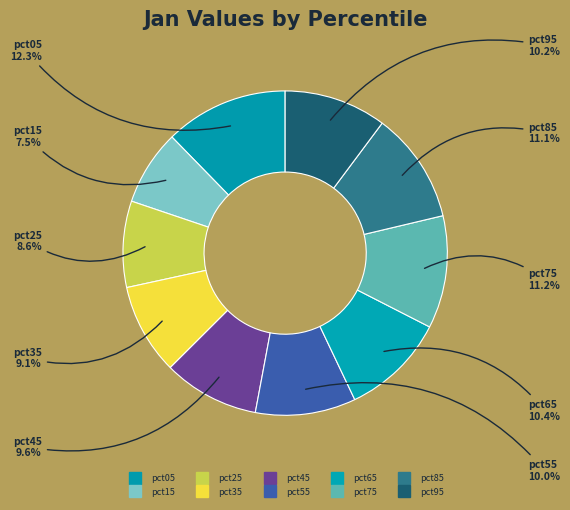

Count the number of slices in the pie.

10